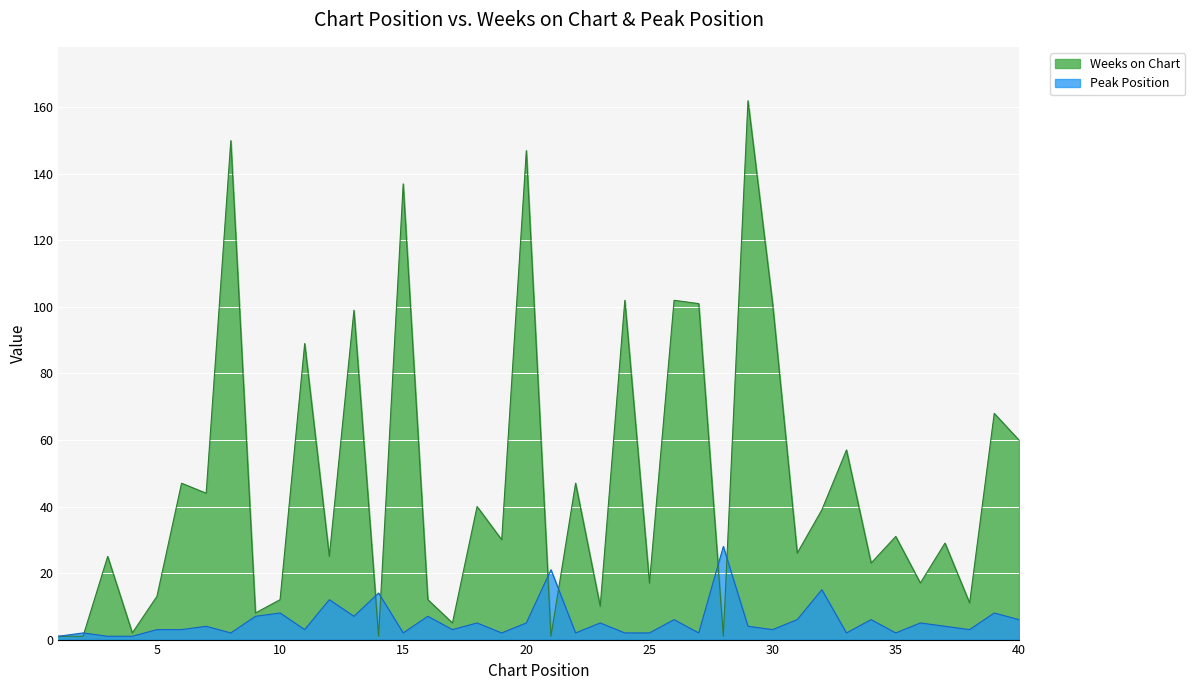

Where do Peak Position and Weeks on Chart first cross each other?

2 and 3